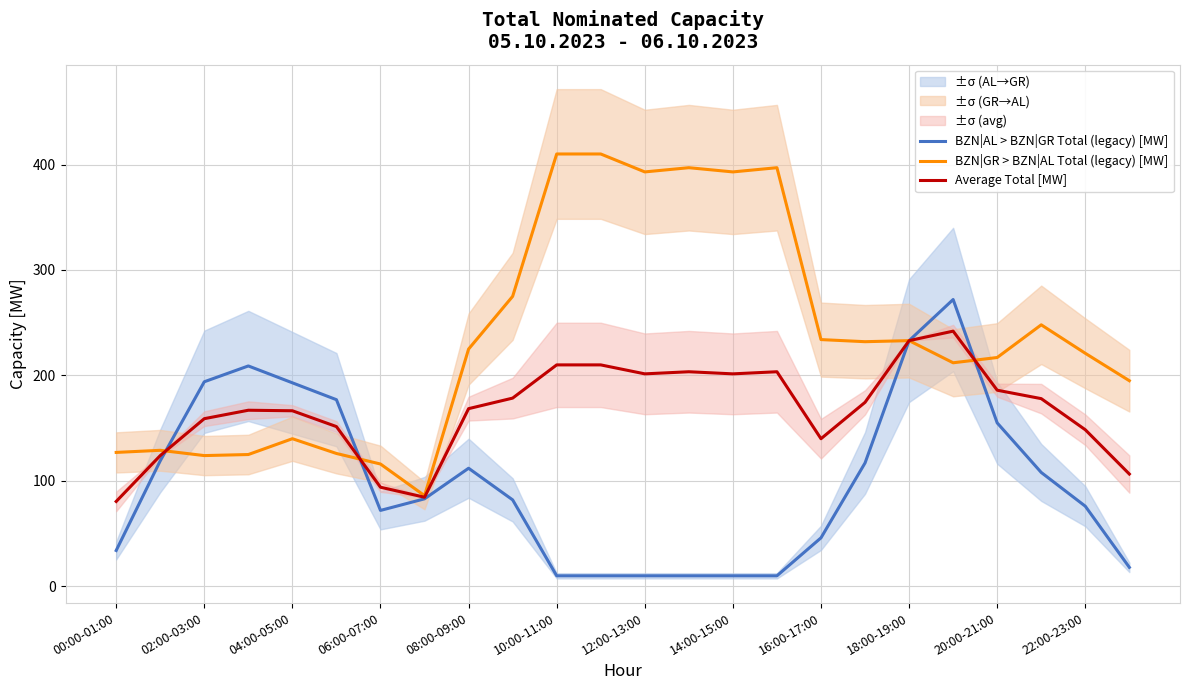

Which series has the largest range (max minus min)?

BZN|GR > BZN|AL Total (legacy) [MW]